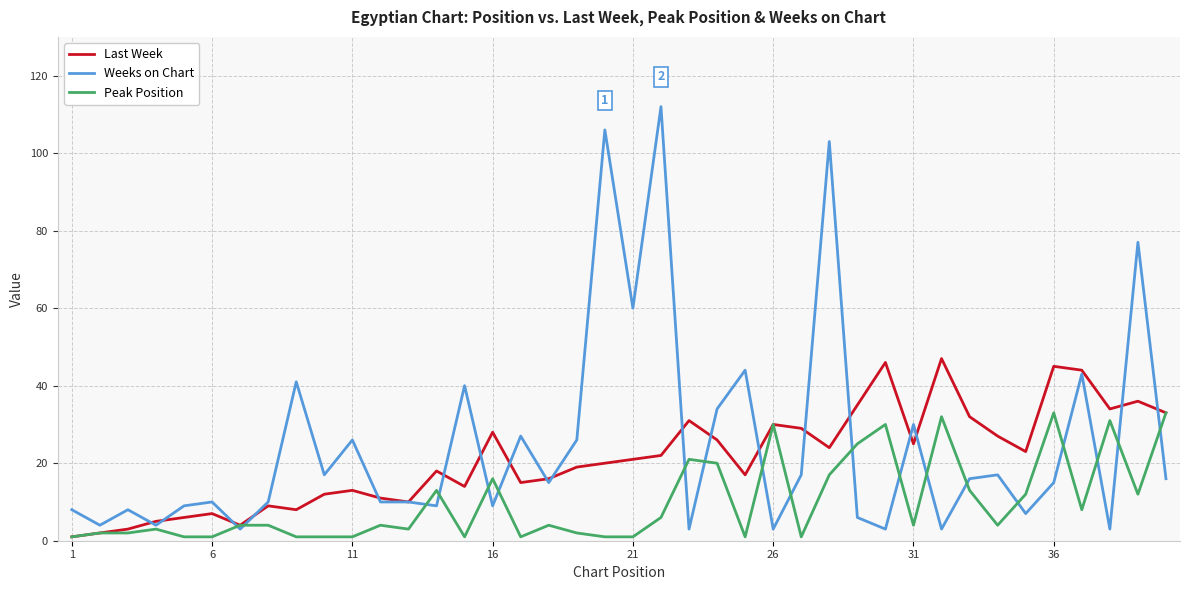

Does the chart display data point markers on the line(s)?

No